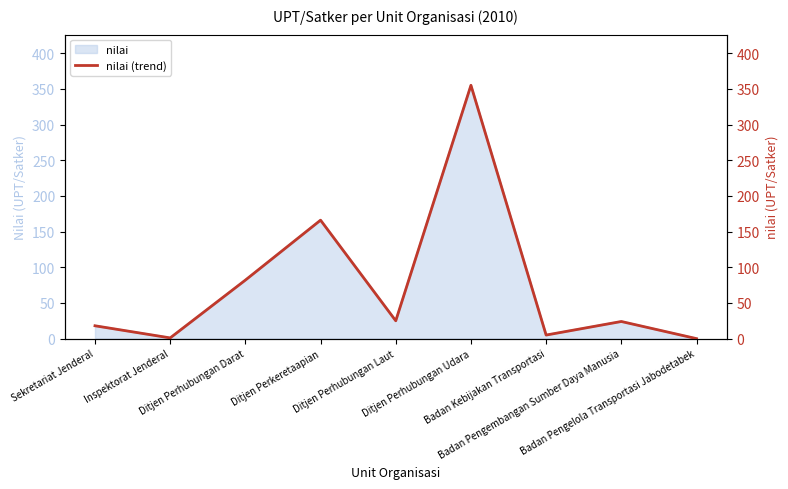

What is the change in value from Ditjen Perkeretaapian to Badan Pengelola Transportasi Jabodetabek?

-166